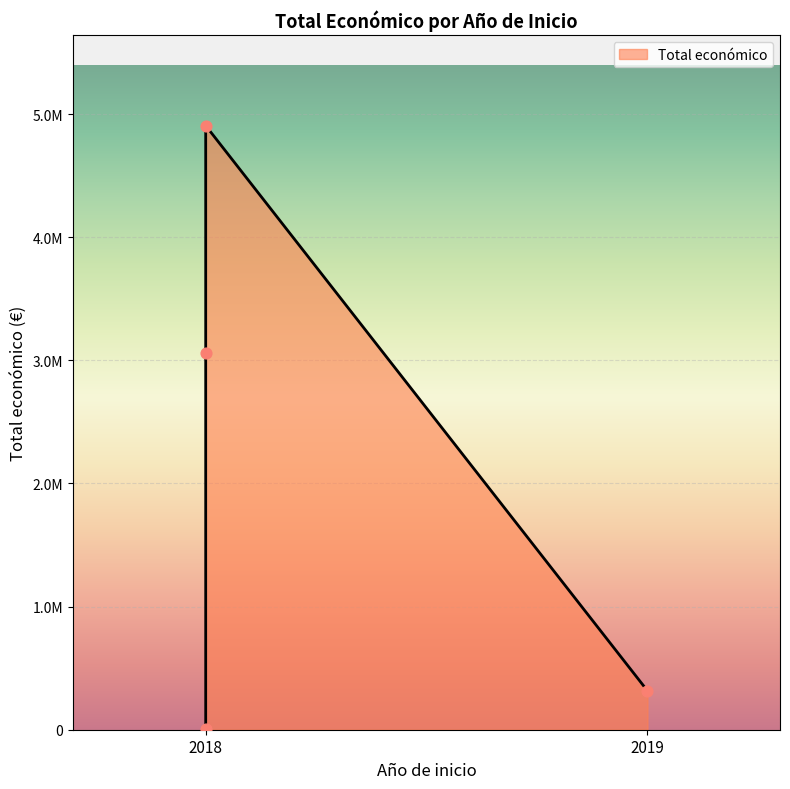

What is the ratio of the value at 2018 (OXAL) to the value at 2018 (ESENCIAL)?

0.6